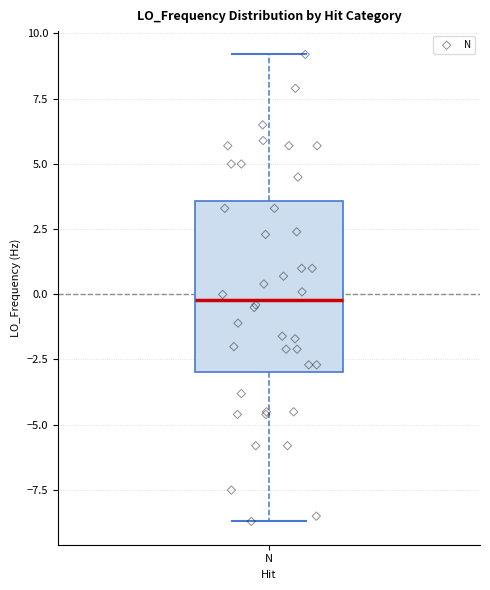

Transcribe this box plot: give where the median line is, the range the box spans, and where the two whiskers end, as read against the y-axis. The values are not printed on the chart, so give them approximately, as read against the axis.

median 0.0, box -3.0 to 3.5, whiskers -8.5 to 9.0